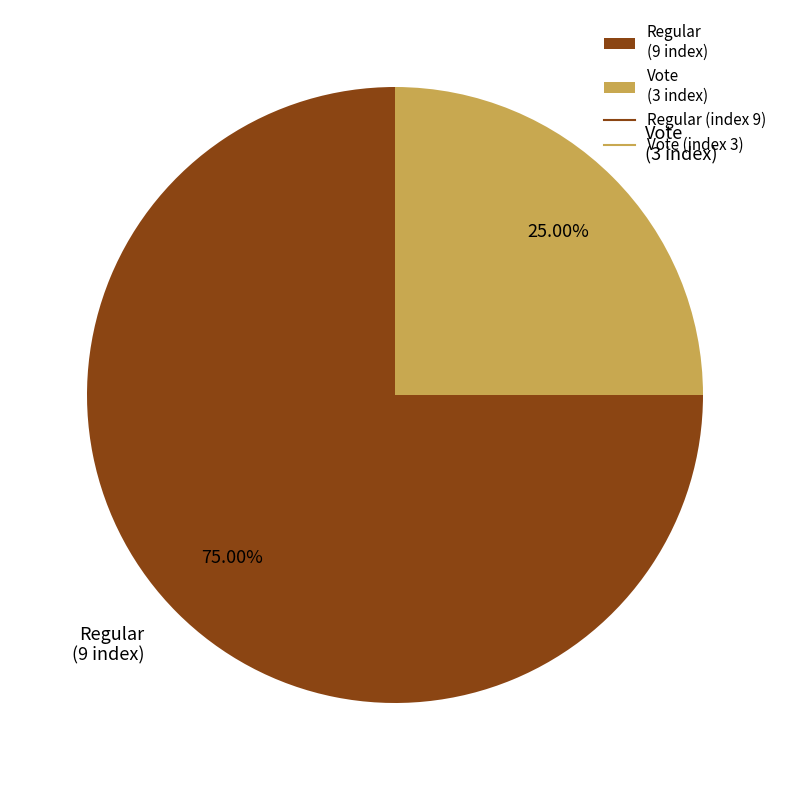

Which has a higher value, Vote (3 index) or Regular (9 index)?

Regular (9 index)